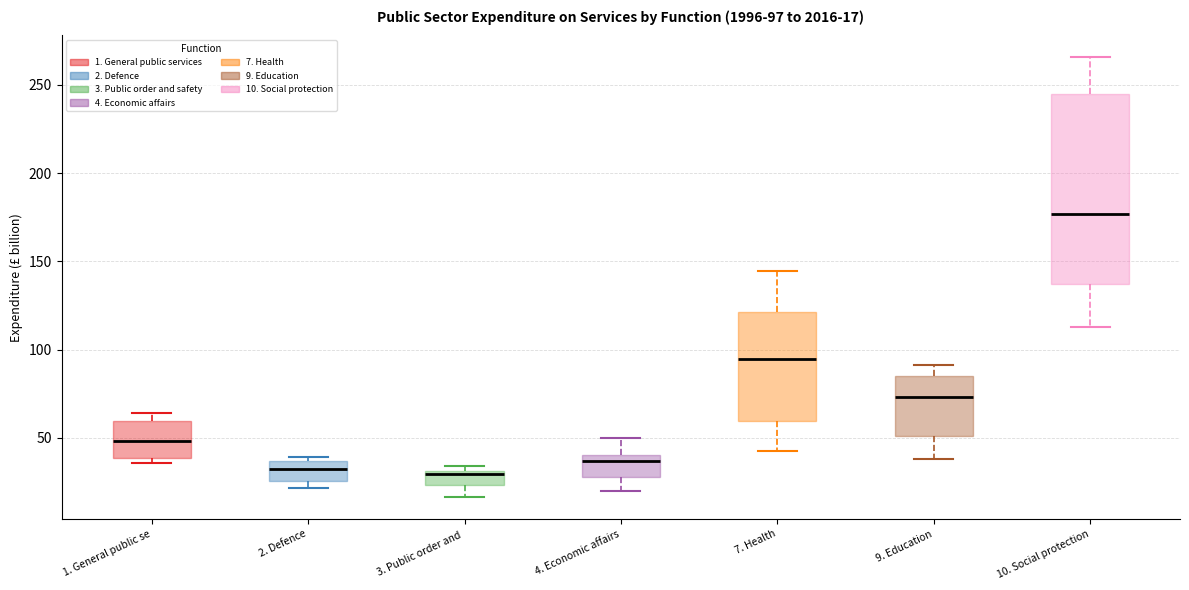

Which box is the tallest, from its lower edge to its upper edge?

10. Social protection